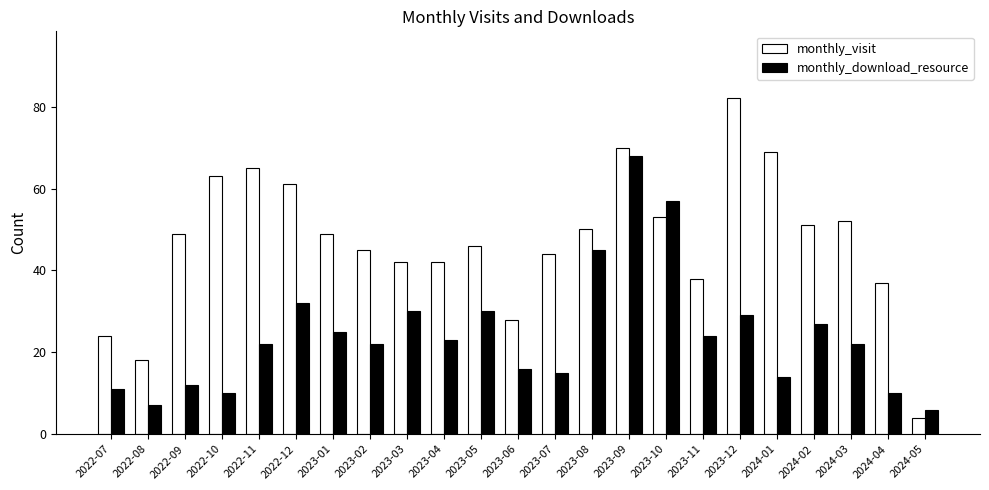

How many values in the monthly_visit series are below 49?

11